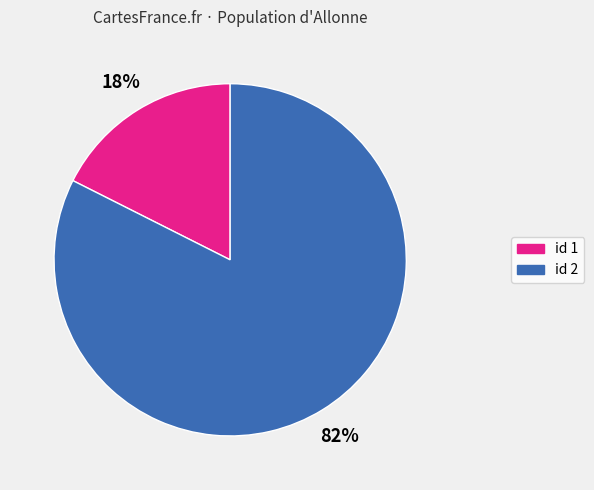

Count the number of slices in the pie.

2